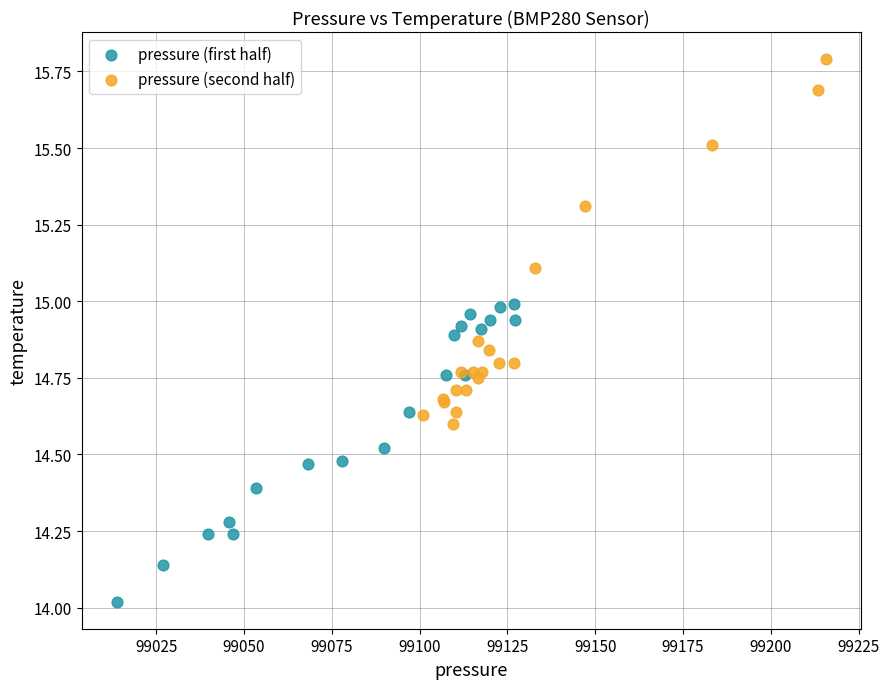

What are all the series names shown in the legend?

pressure (first half), pressure (second half)